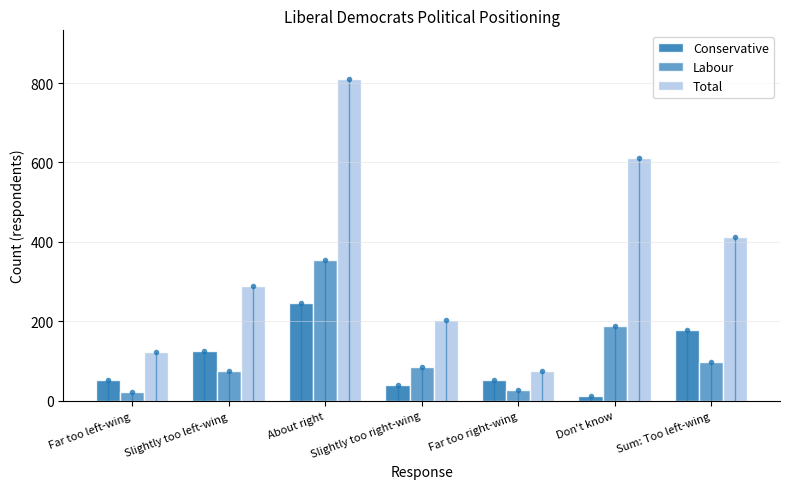

Does the chart contain stacked bars?

No